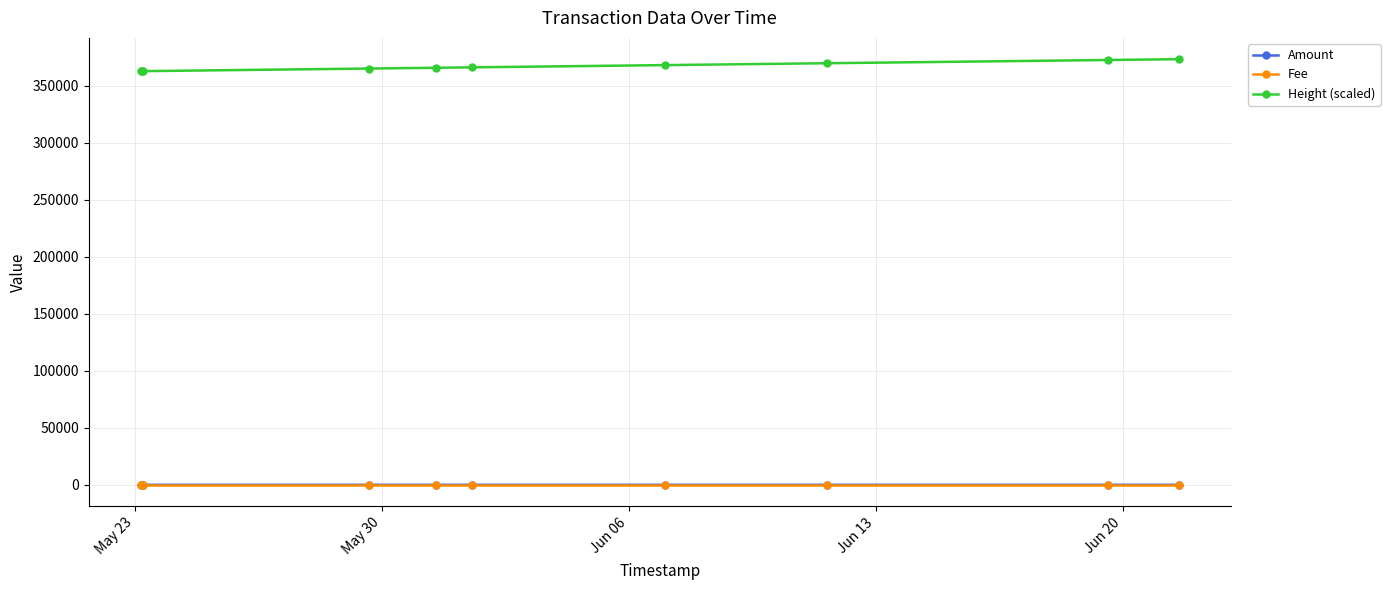

True or false: Height (scaled) and Amount intersect in this chart.

False